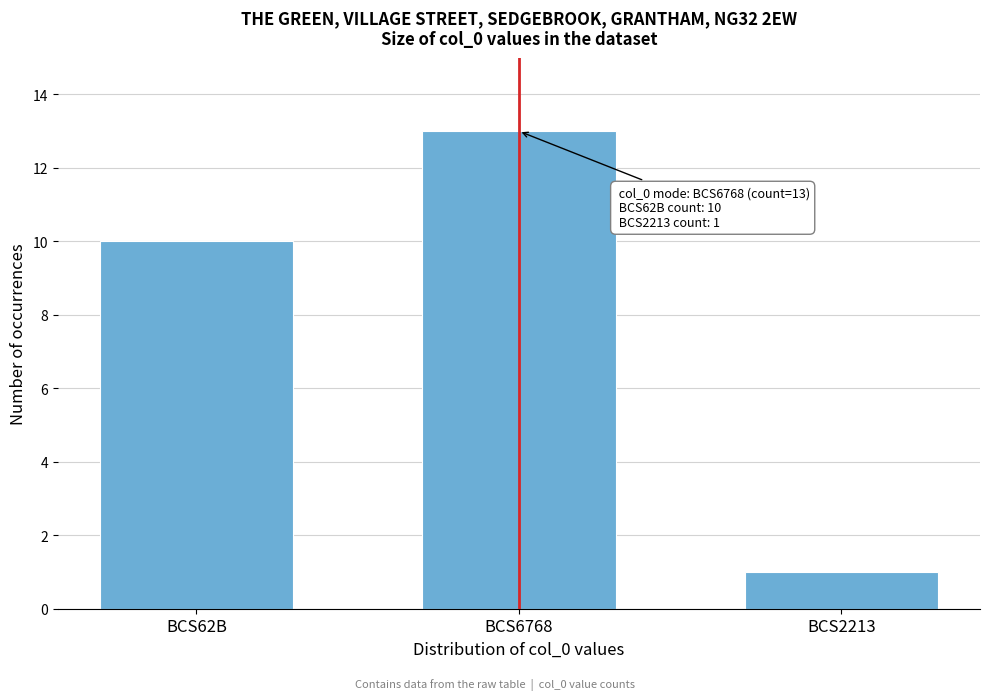

Reading left to right, list all the values displayed in this chart.

10	13	1